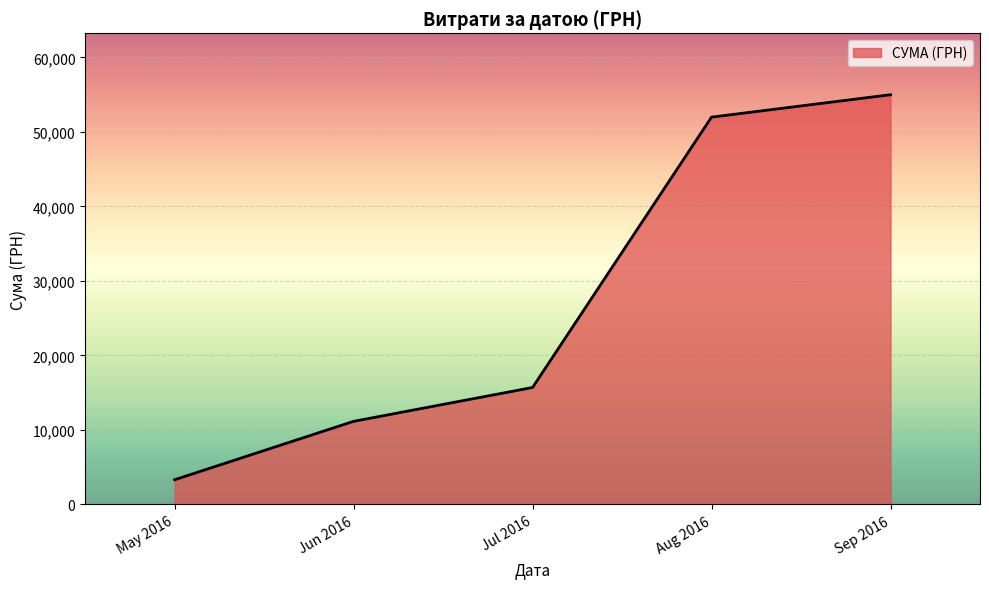

How many values are below 15689?

2